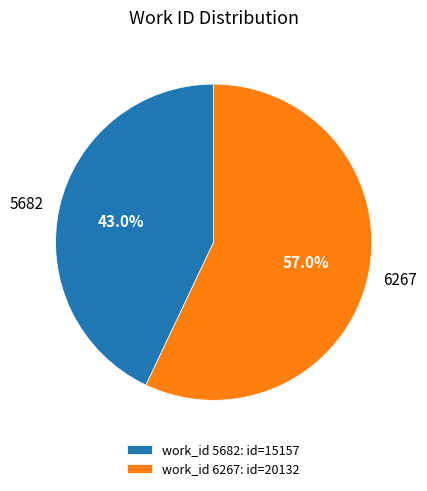

Which slice is the largest?

6267